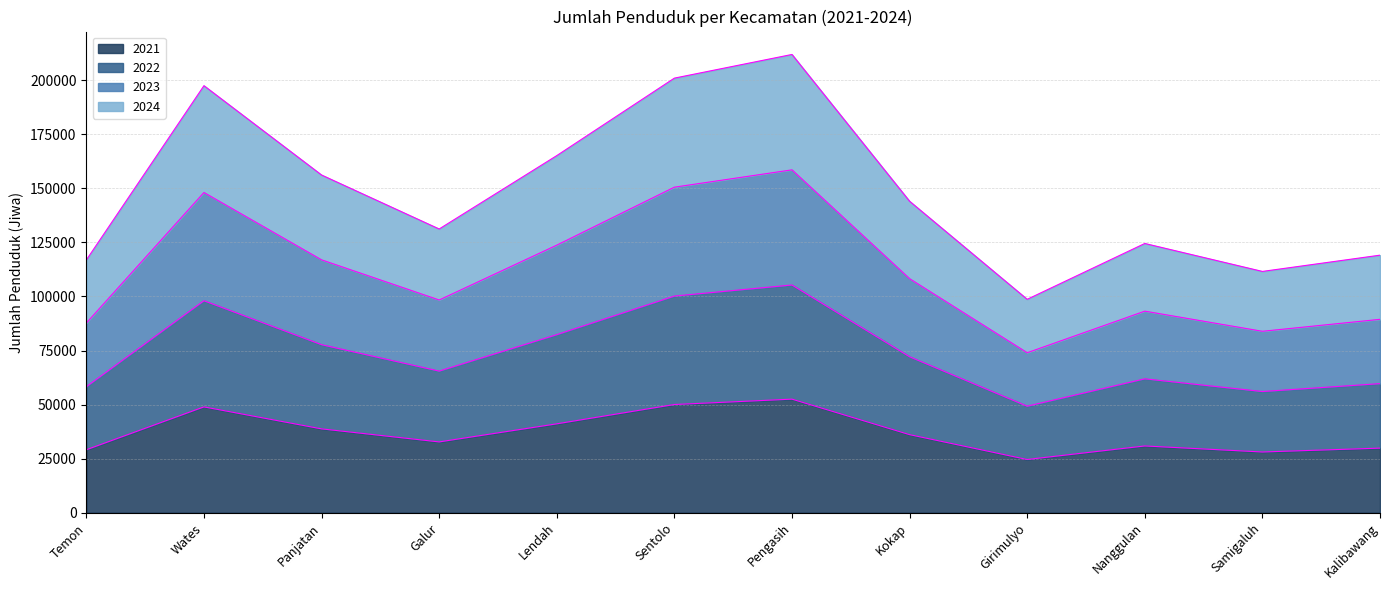

What position from the right is Temon?

12